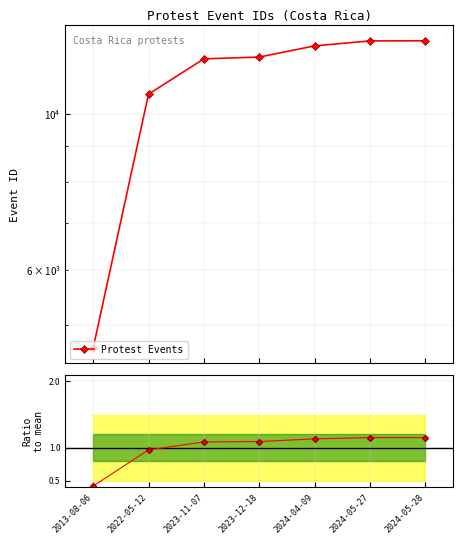

Does the chart display data point markers on the line(s)?

Yes